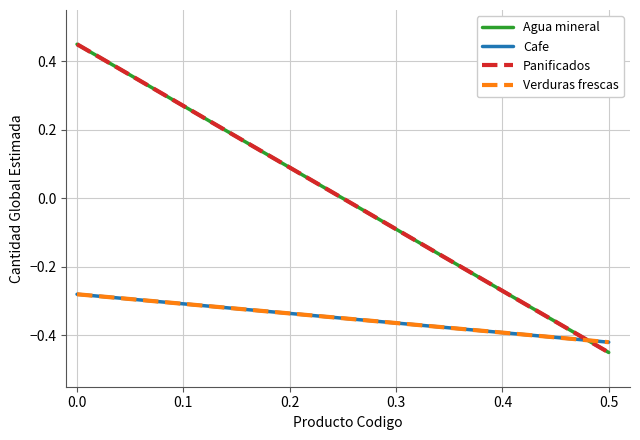

True or false: Verduras frescas and Cafe intersect in this chart.

False